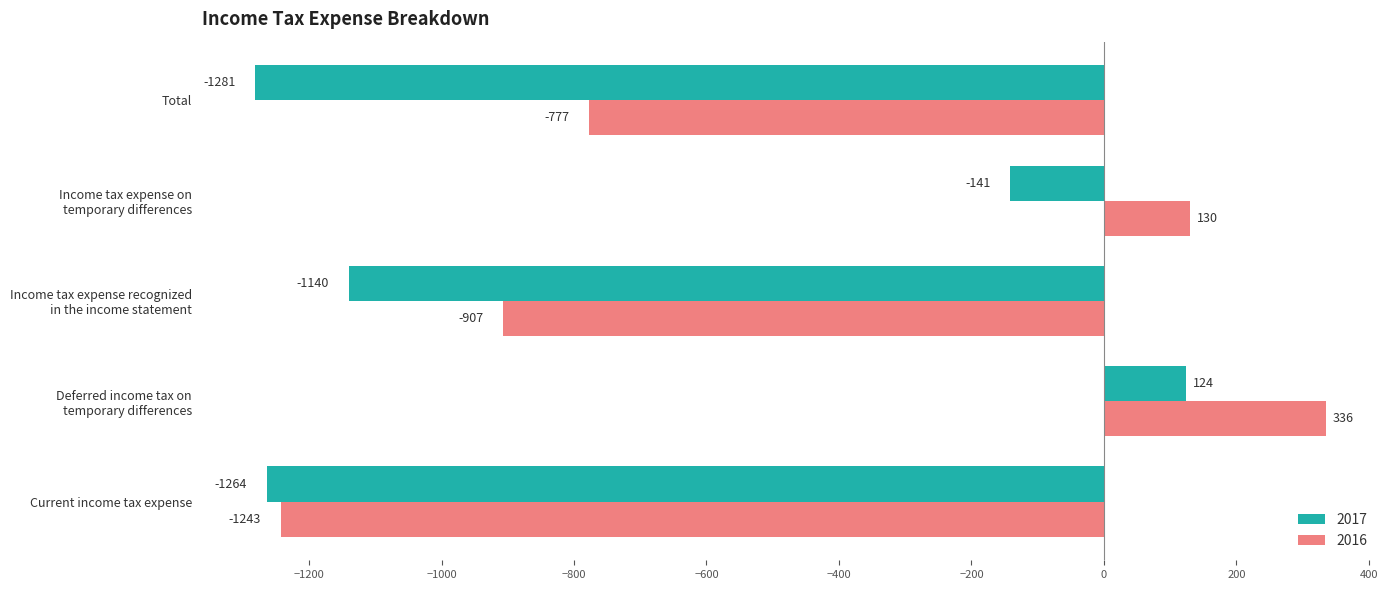

How many positive values does the 2017 series have?

1